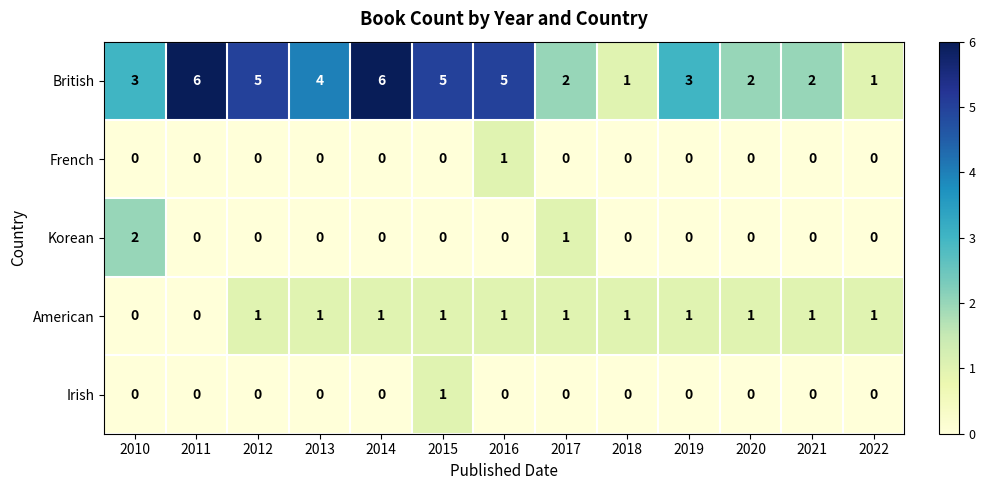

What is the maximum value shown in the chart?

6